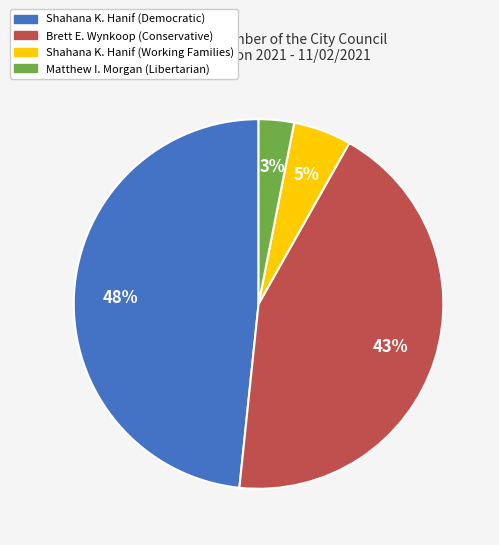

Rank the categories by value from highest to lowest.

Shahana K. Hanif (Democratic), Brett E. Wynkoop (Conservative), Shahana K. Hanif (Working Families), Matthew I. Morgan (Libertarian)